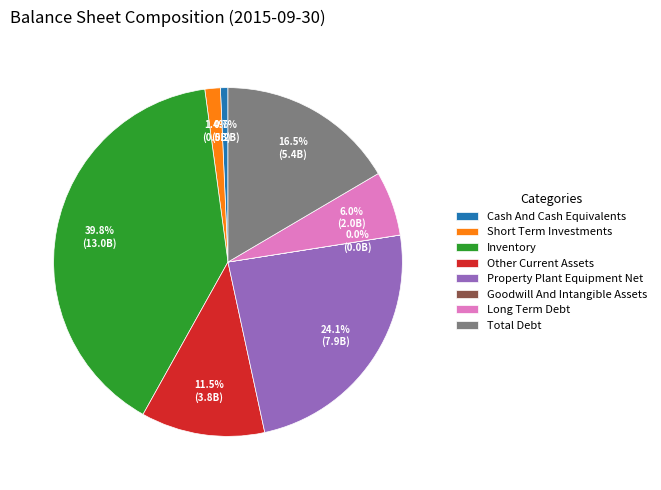

Combined, do Property Plant Equipment Net and Total Debt account for over 50%?

No